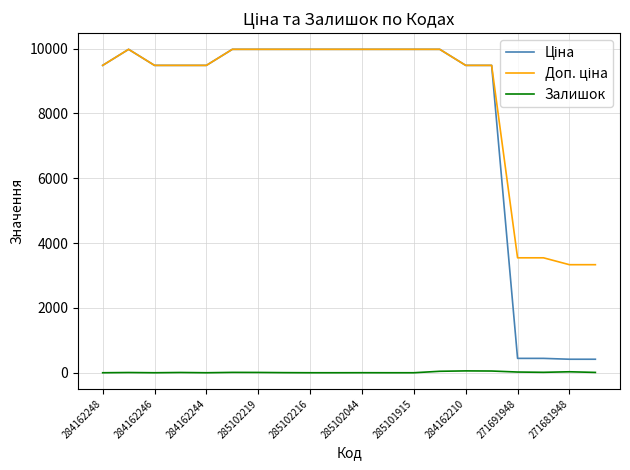

What is the total value across all series at 284162248?

18960.1